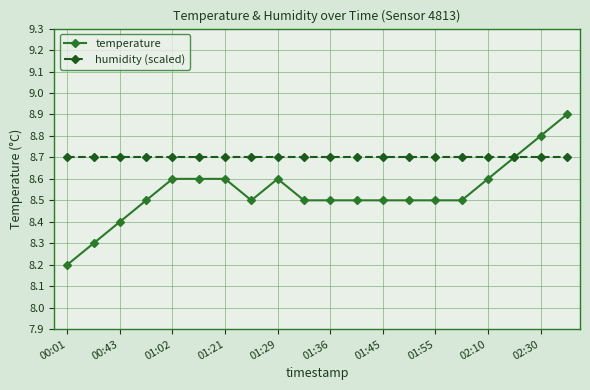

How many categories are shown in the chart?

20